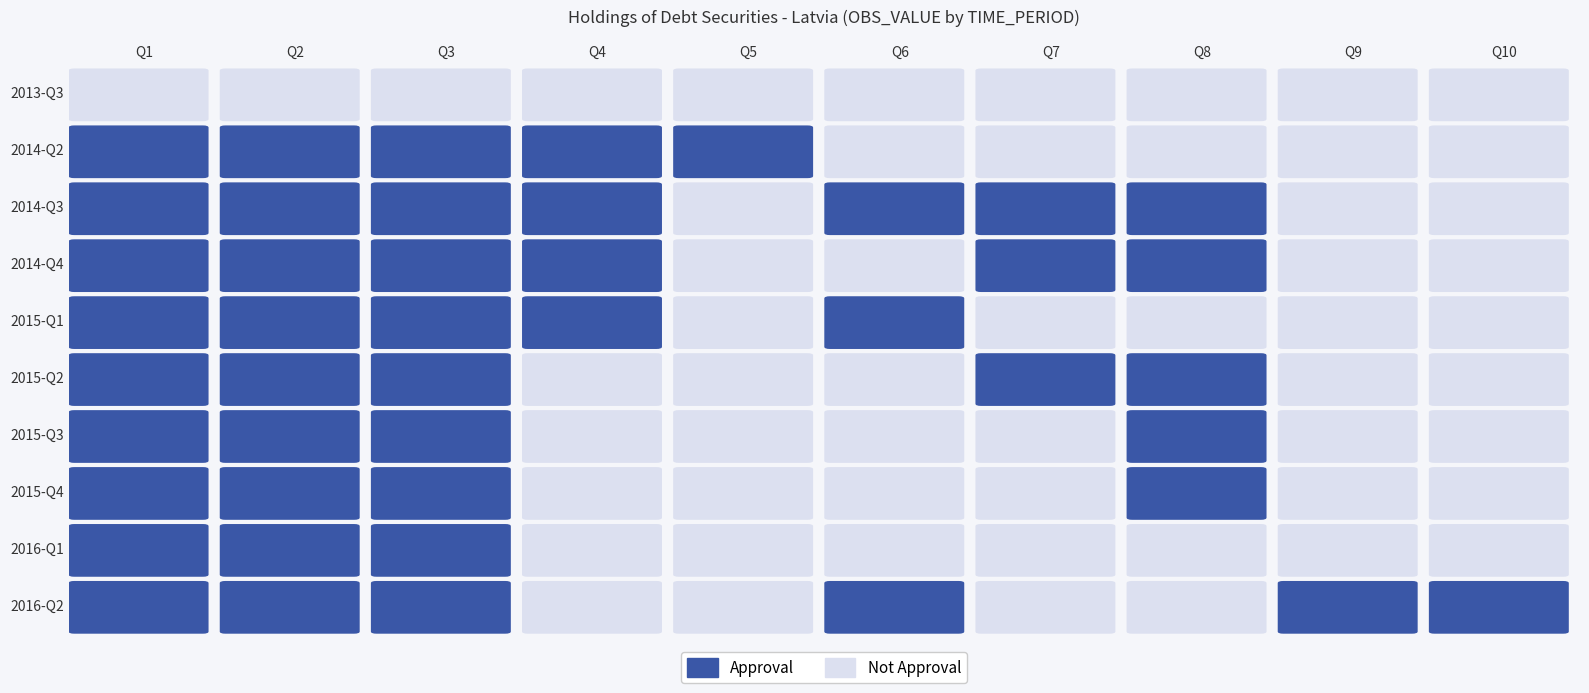

What is the maximum value shown in the chart?

18